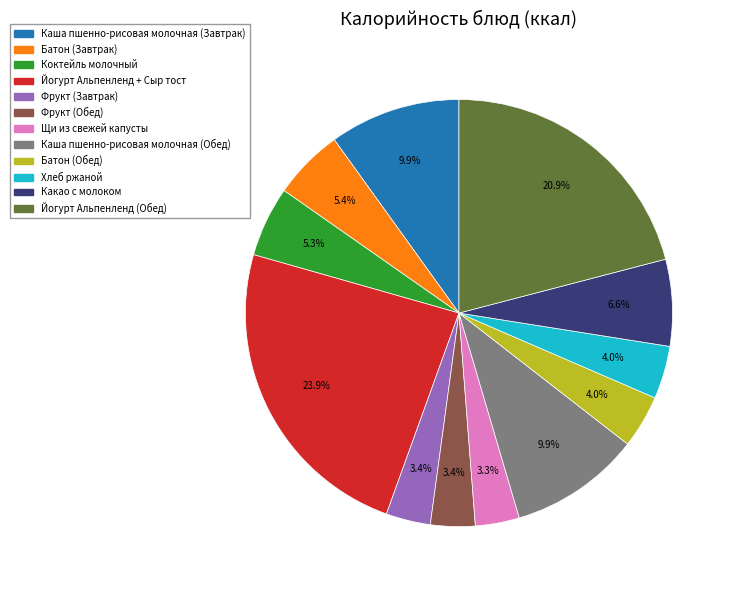

To the nearest percent, what percentage of the pie is Каша пшенно-рисовая молочная (Обед)?

10%